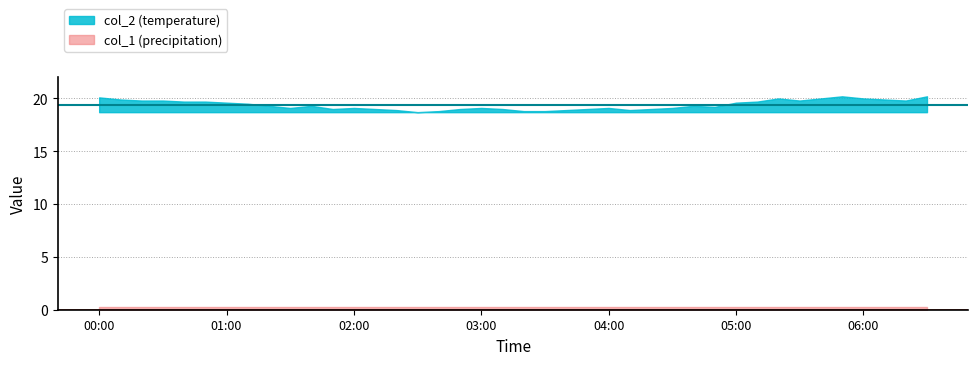

Which has a higher value, 2023/08/29 05:00:00 or 2023/08/29 03:30:00?

2023/08/29 05:00:00